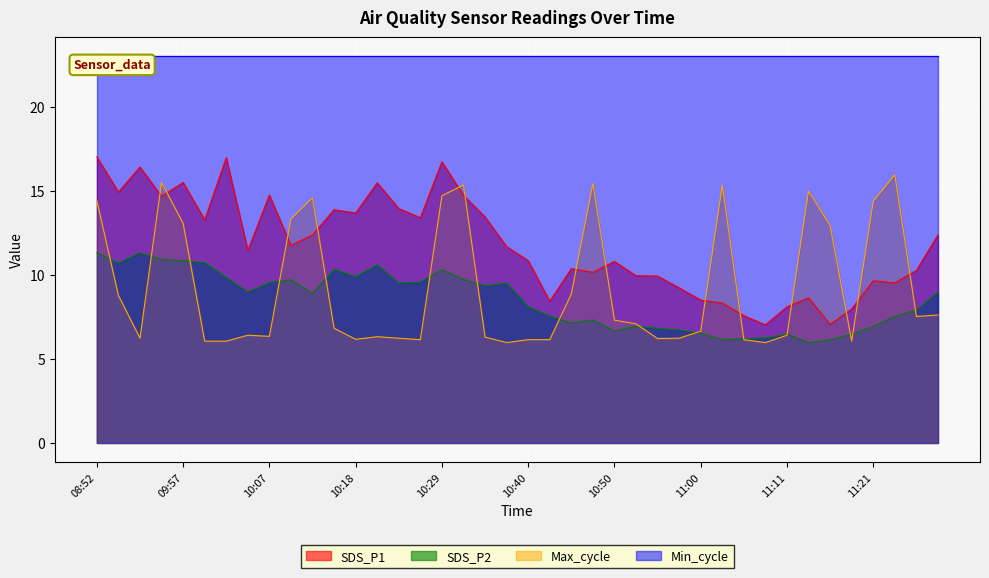

Which series has the largest range (max minus min)?

SDS_P1